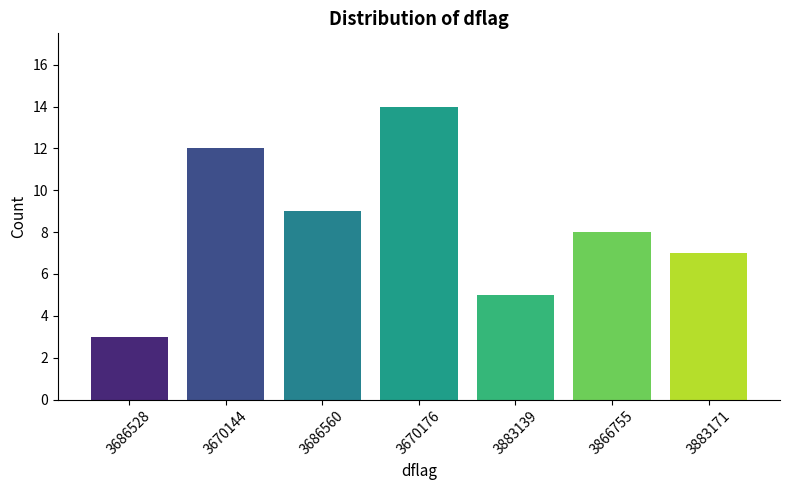

How many values are between 5 and 12?

5